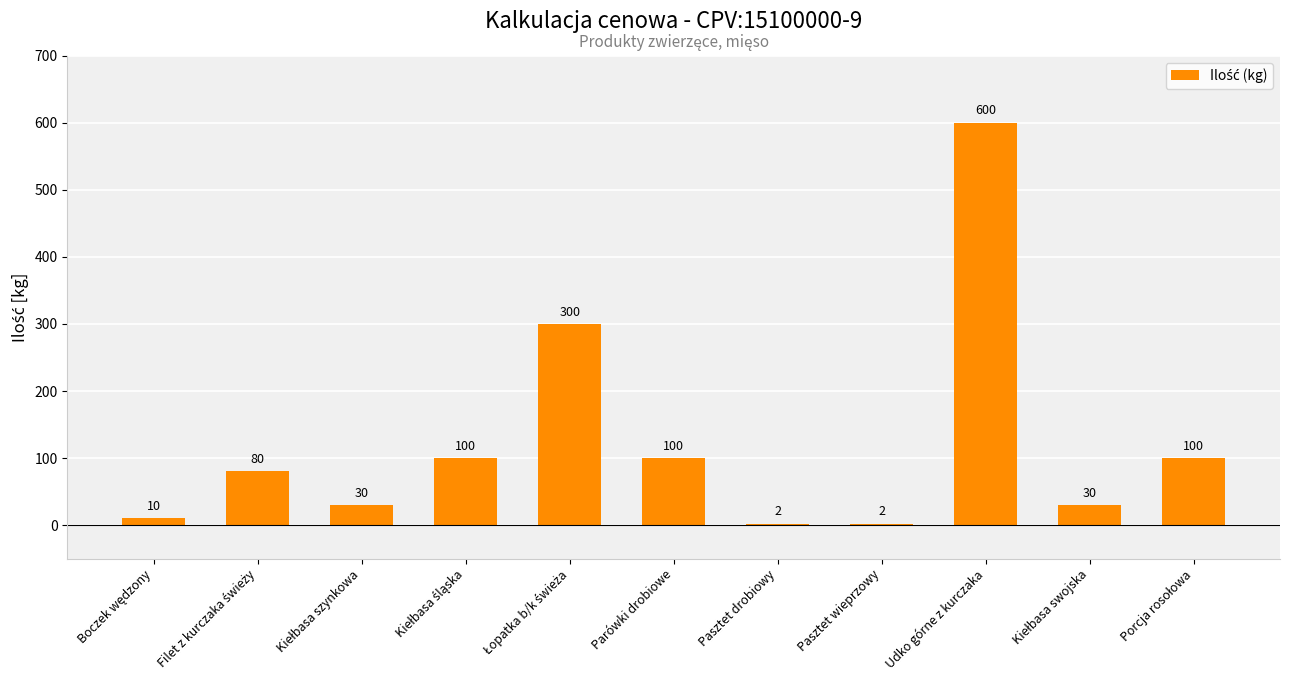

Count the number of categories in the chart.

11